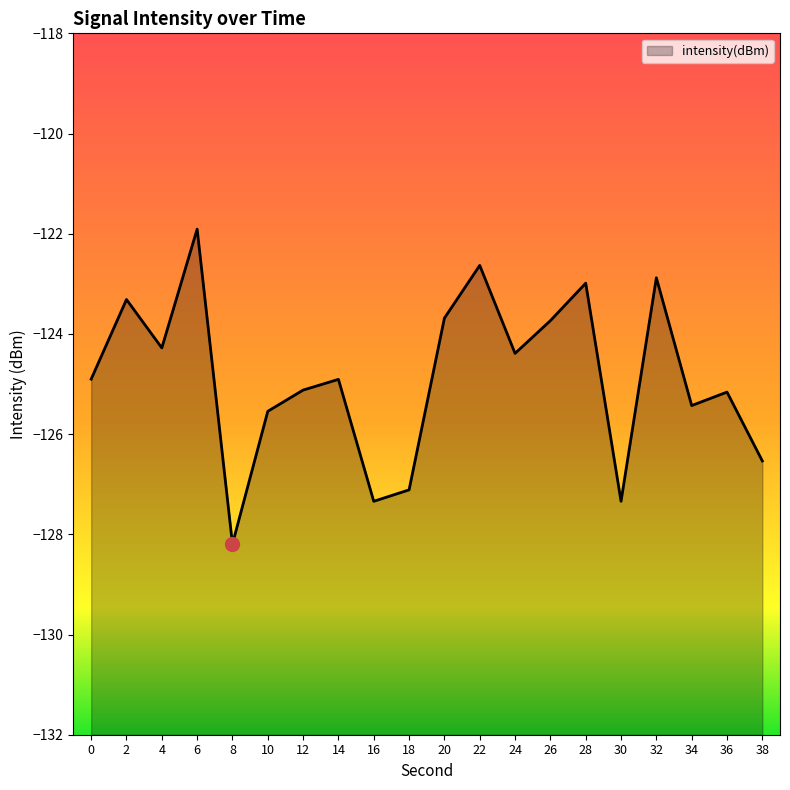

What is the average value?

-124.9